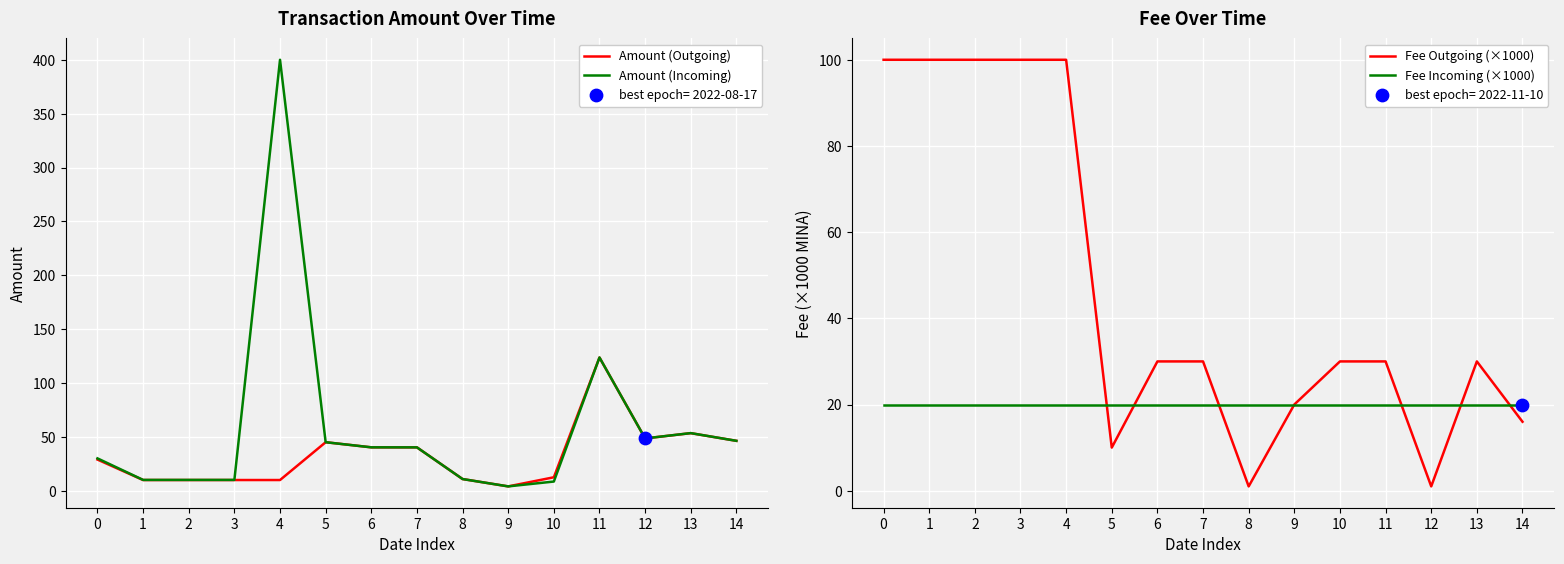

Which series has the largest total across all categories?

Amount (Incoming)